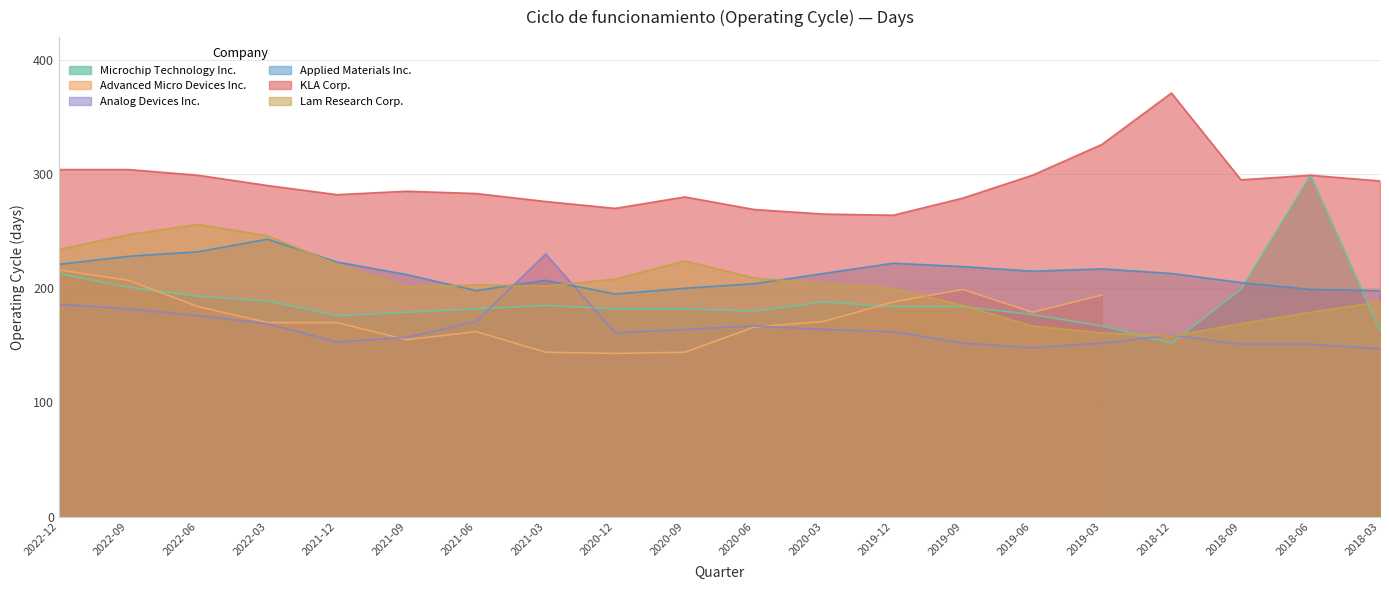

True or false: Applied Materials Inc. has a value of 213 at 2018-12.

True